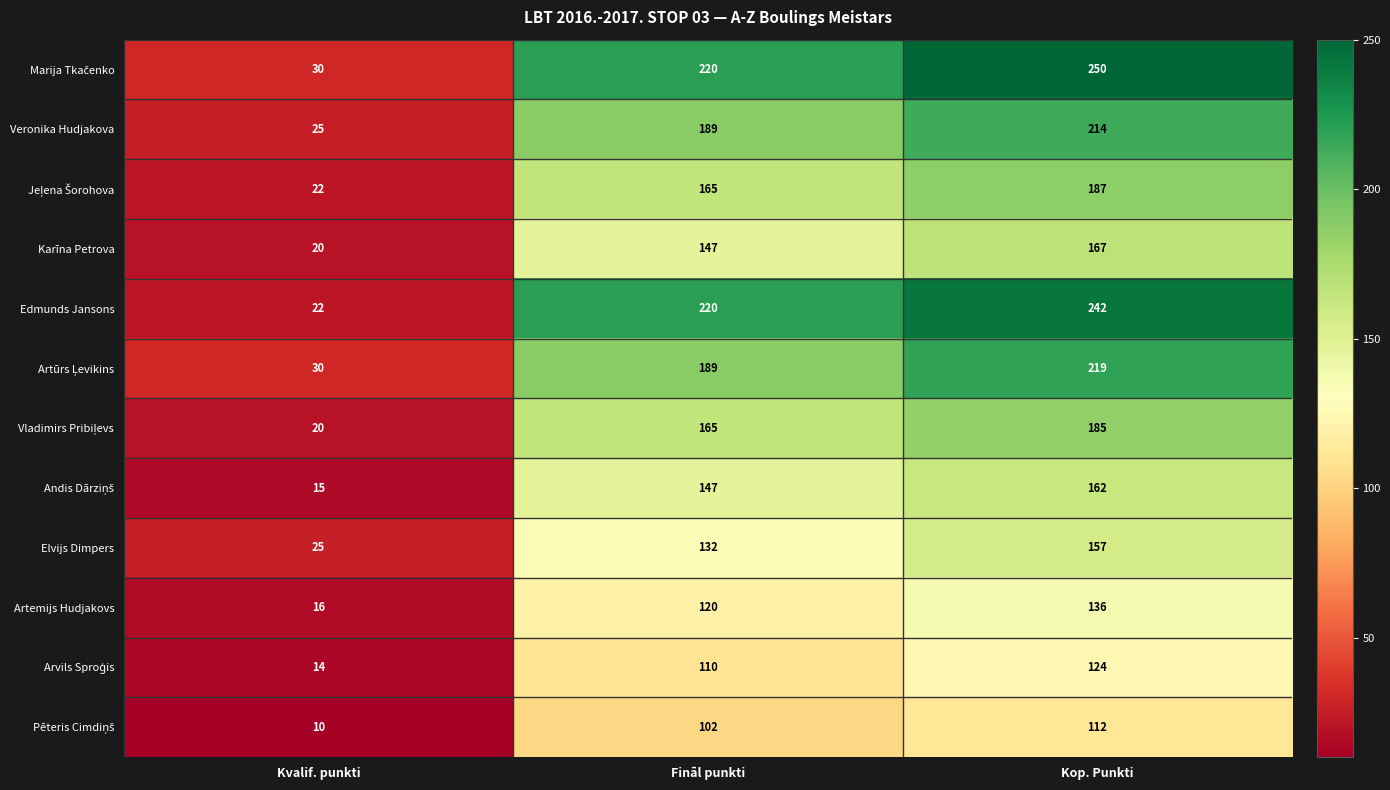

Which series changed the most between Kvalif. punkti and Fināl punkti?

Edmunds Jansons